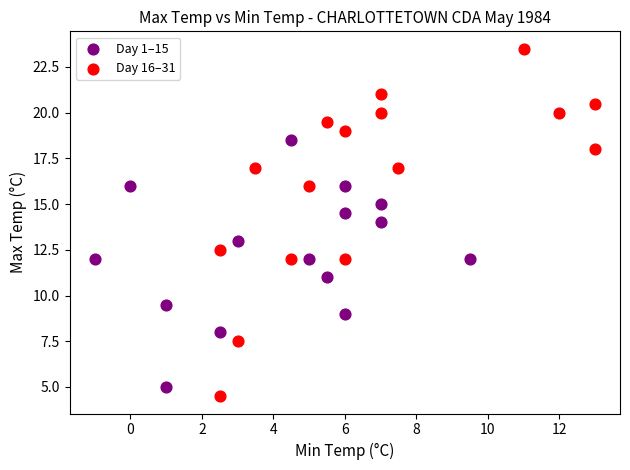

Which series has the widest spread of Y values?

Day 16–31